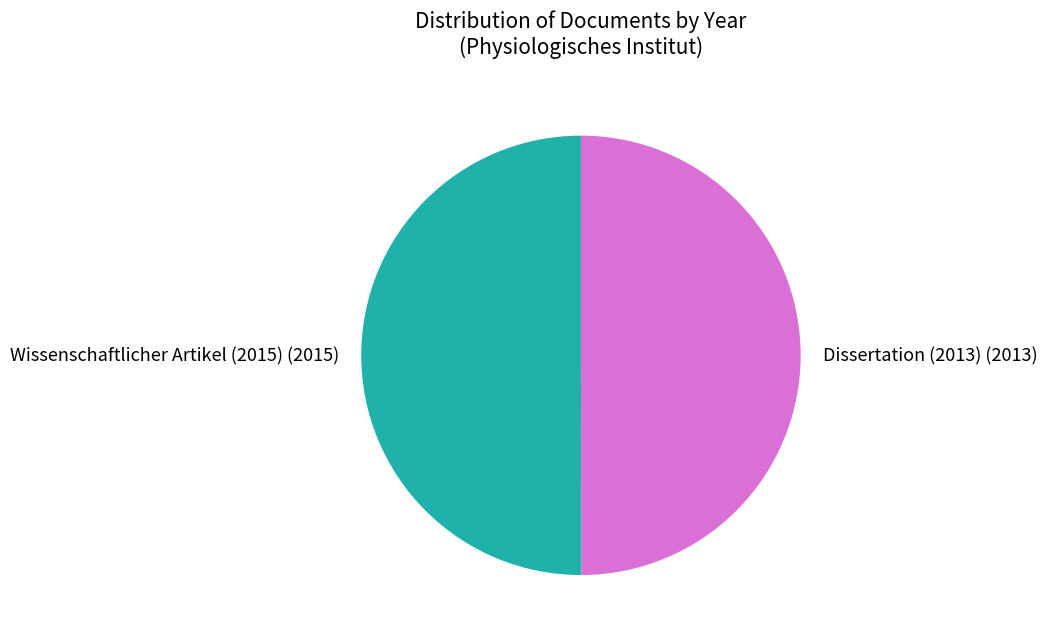

Is the sum of Wissenschaftlicher Artikel (2015) (2015) and Dissertation (2013) (2013) greater than half?

Yes